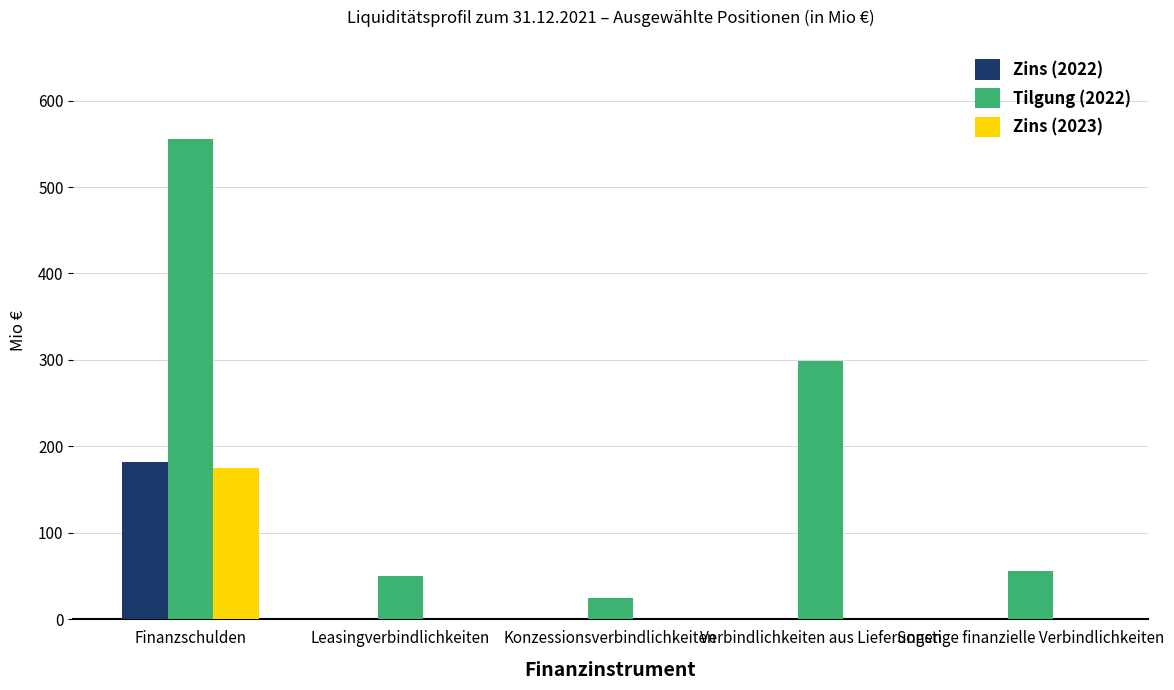

At which category is the sum across all series the highest?

Finanzschulden